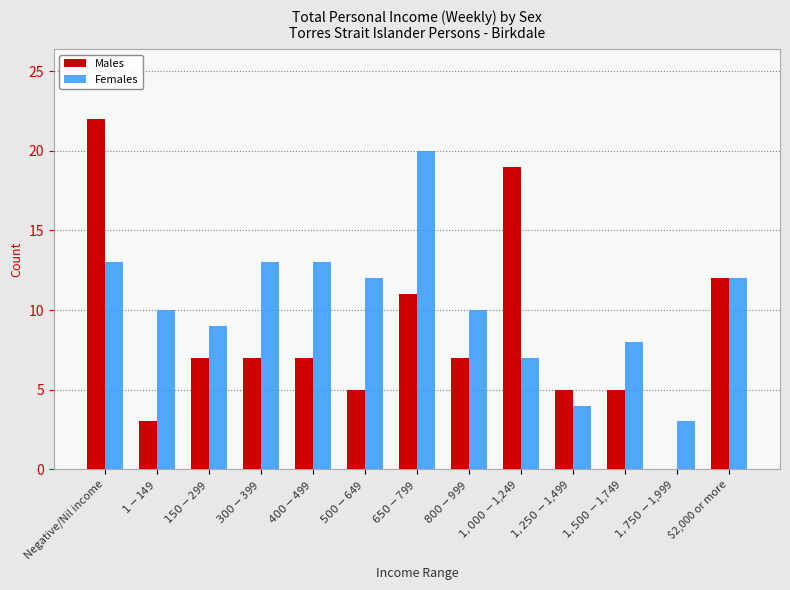

What is the sum of all Females values?

134